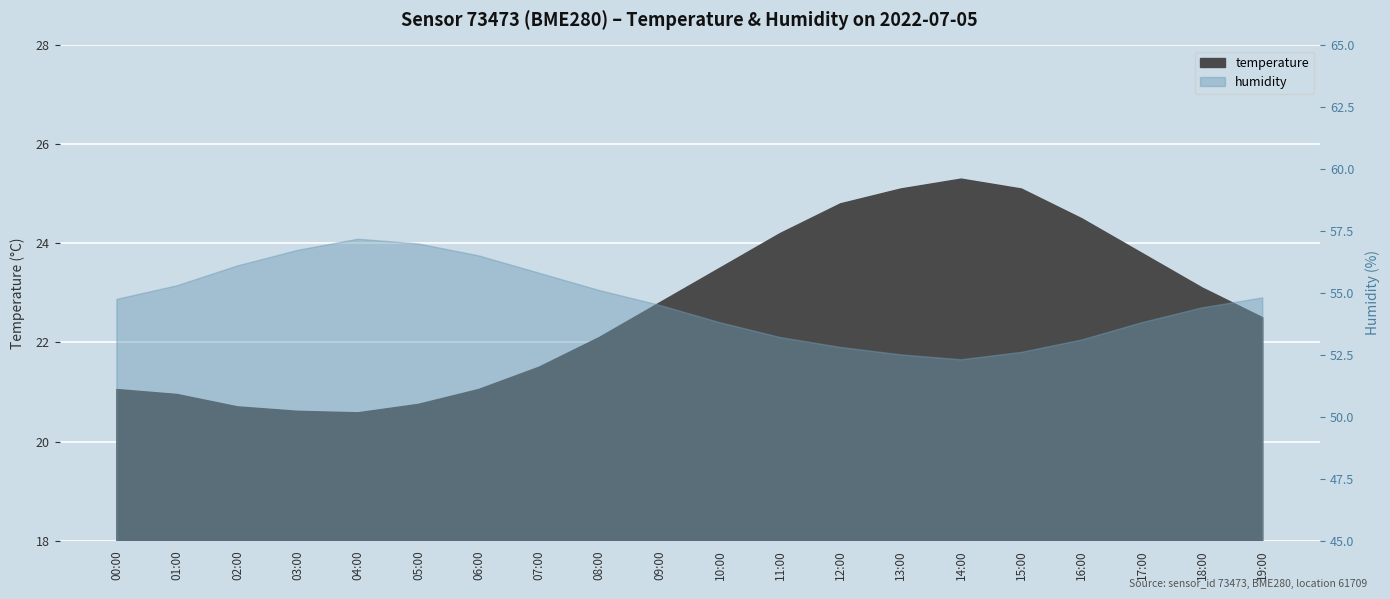

Count the number of data series in this chart.

2